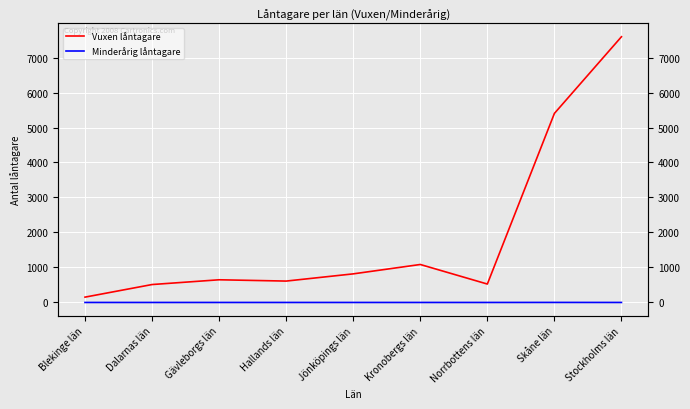

True or false: Vuxen låntagare has more than 1 points higher than both neighbors.

True